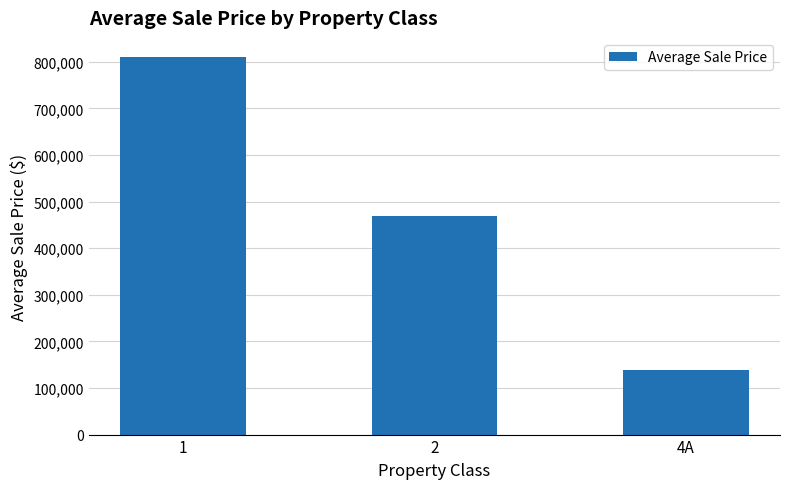

The chart shows a value of 811000.0 at 1. True or false?

True